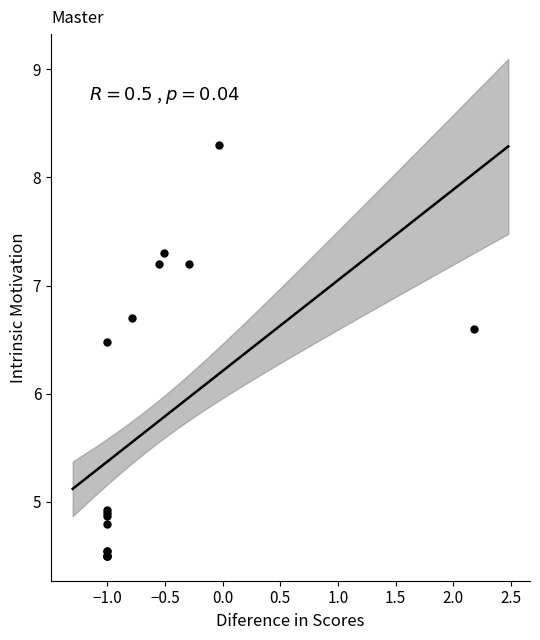

What Y value in the scatter plot is closest to 6?

6.5